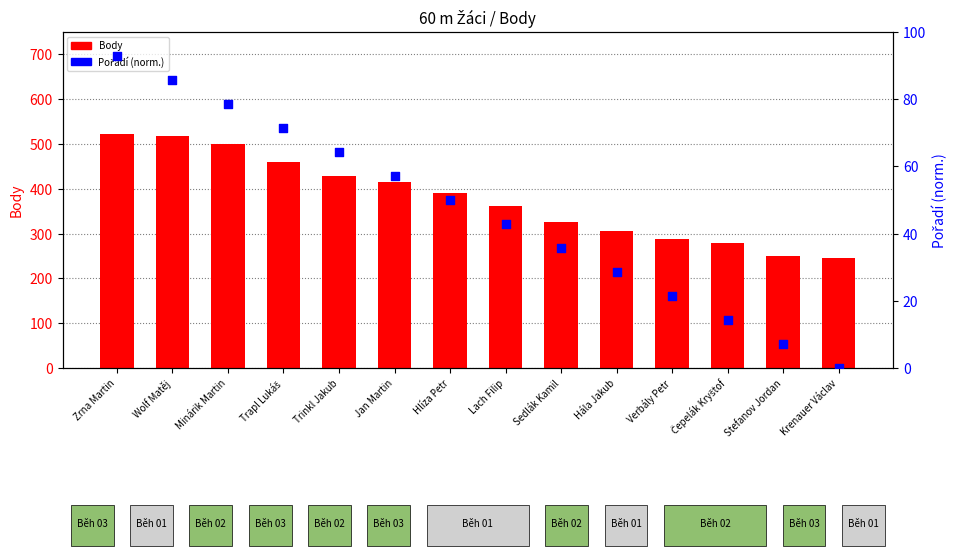

Which series contains the highest Y value?

Body